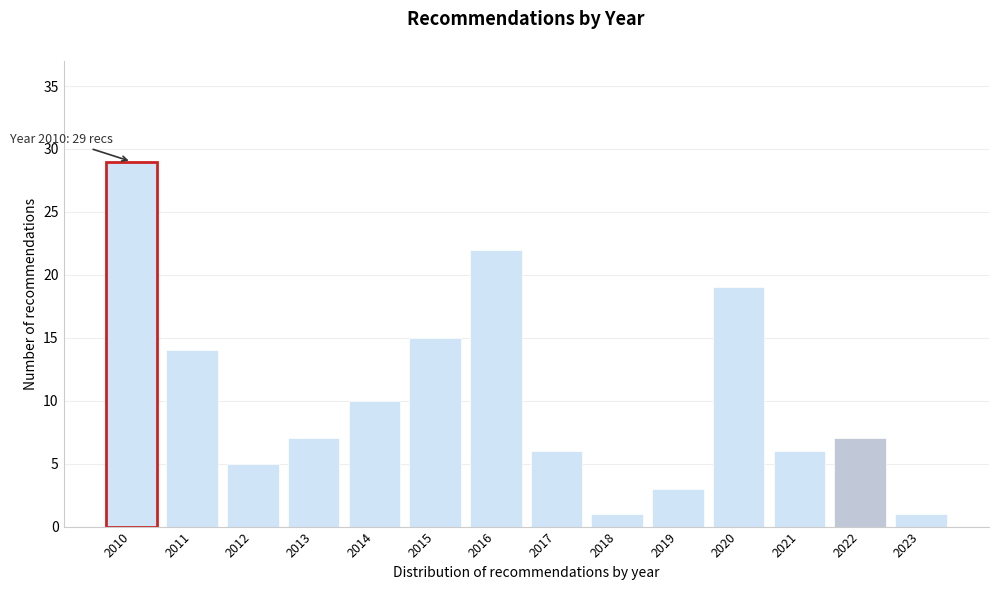

Reading left to right, transcribe all the data shown in this chart.

2010=29	2011=14	2012=5	2013=7	2014=10	2015=15	2016=22	2017=6	2018=1	2019=3	2020=19	2021=6	2022=7	2023=1